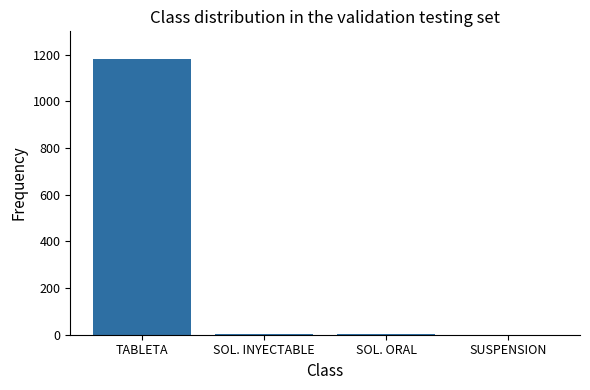

What is the sum of all values?

1189